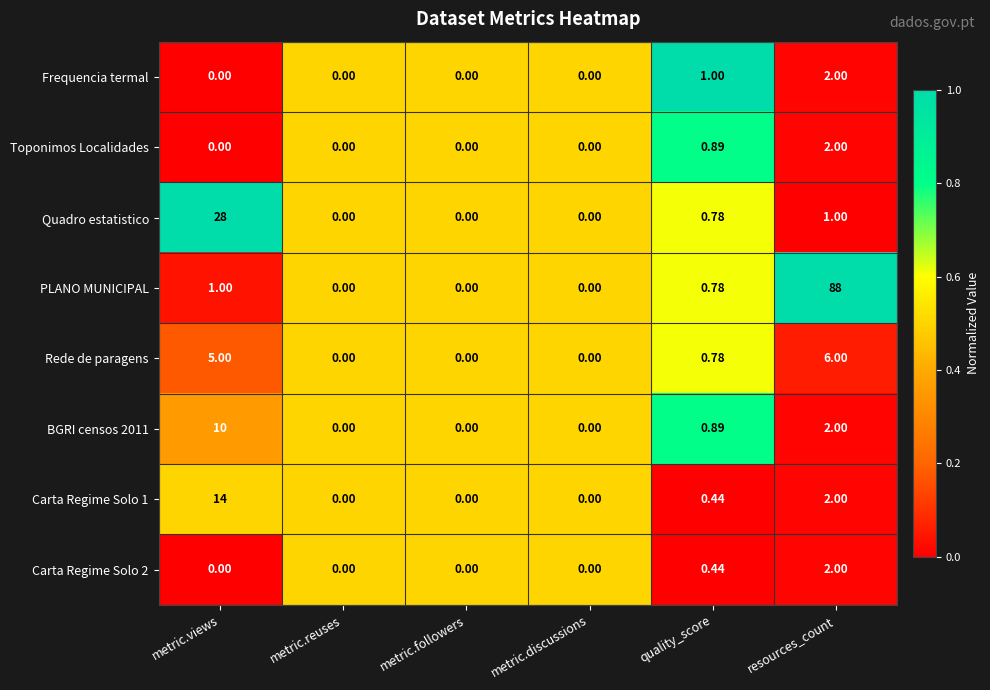

What is the greatest value displayed?

88.0